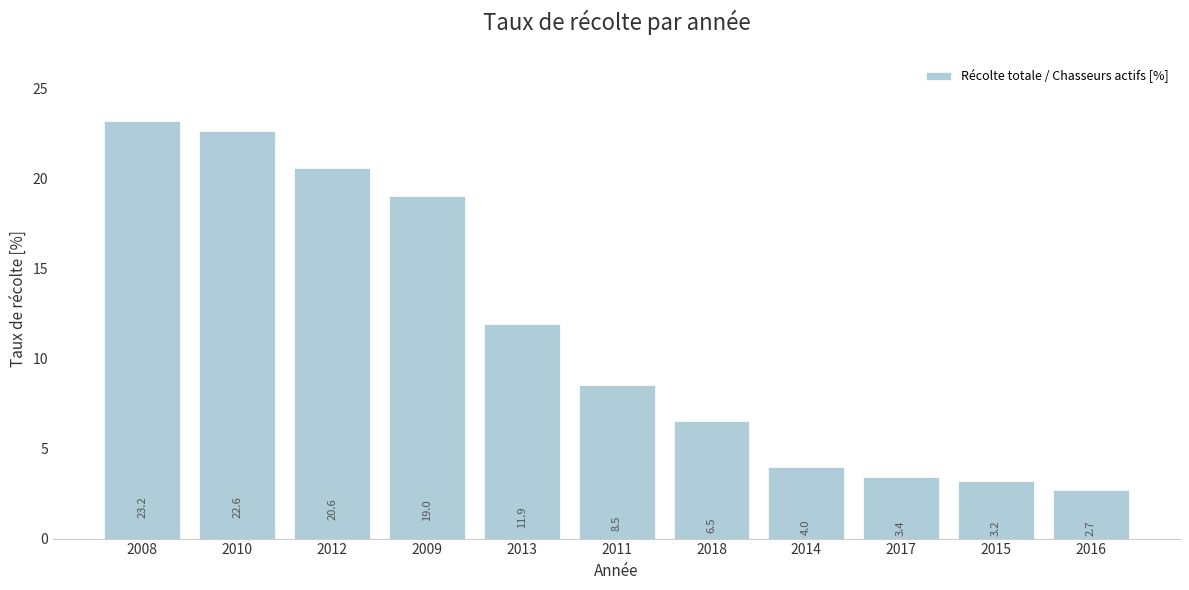

What is the change in value from 2018 to 2017?

-3.1